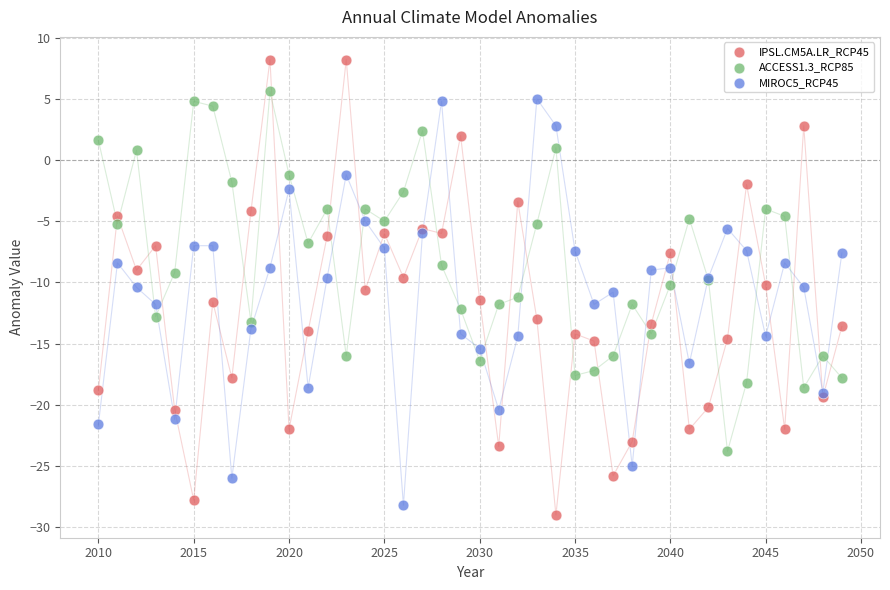

Which series contains the highest Y value?

IPSL.CM5A.LR_RCP45